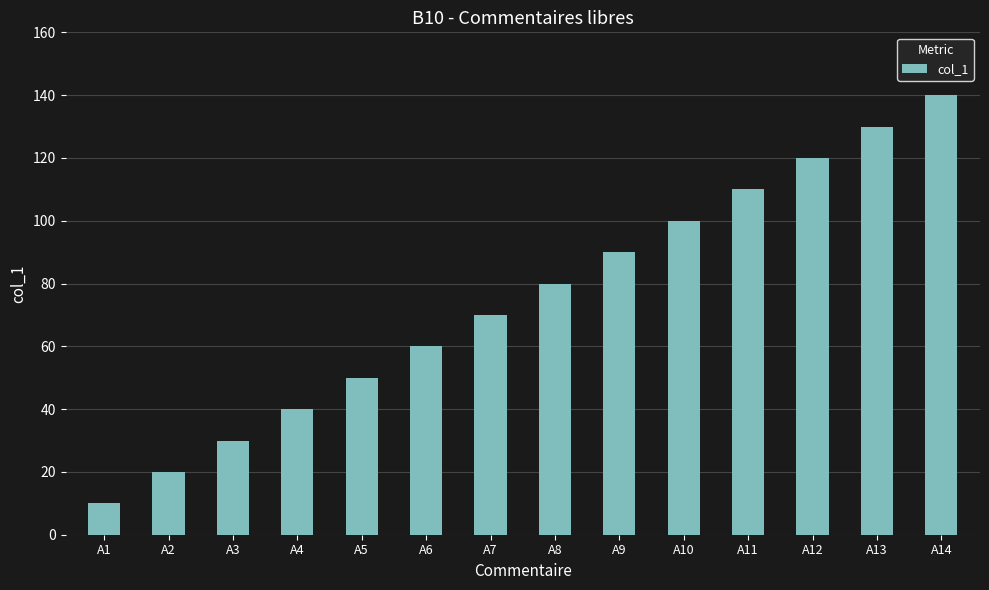

Rank the categories by value from highest to lowest.

A14, A13, A12, A11, A10, A9, A8, A7, A6, A5, A4, A3, A2, A1